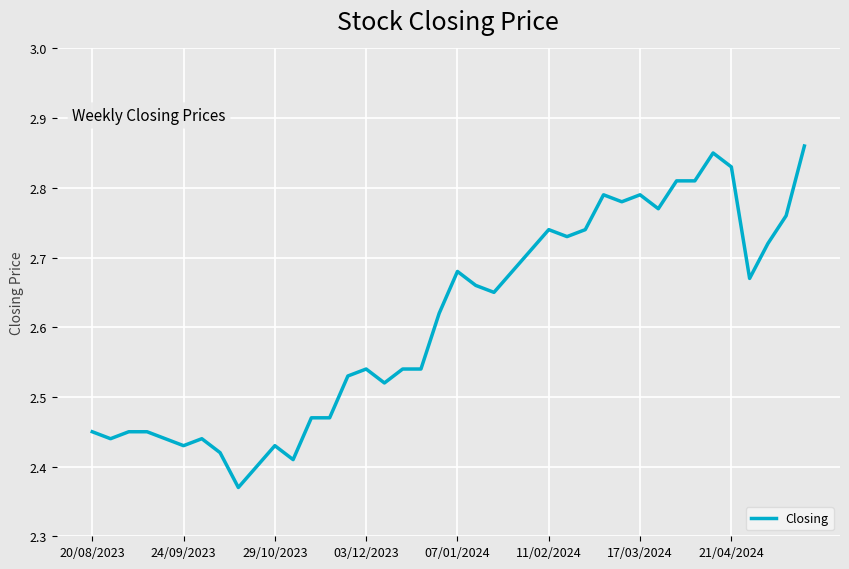

Does the chart display data point markers on the line(s)?

No